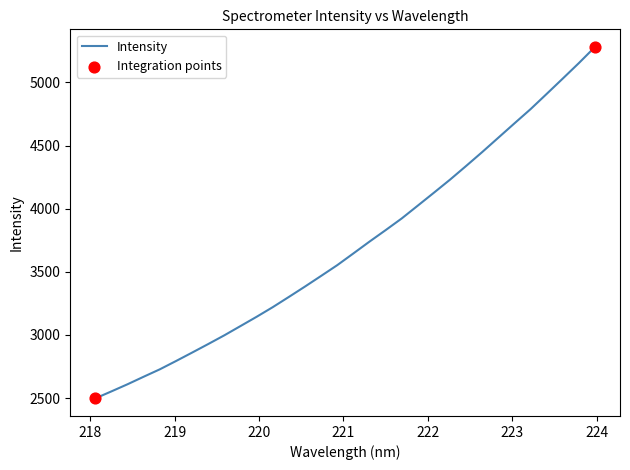

What is the maximum value shown in the chart?

5281.1